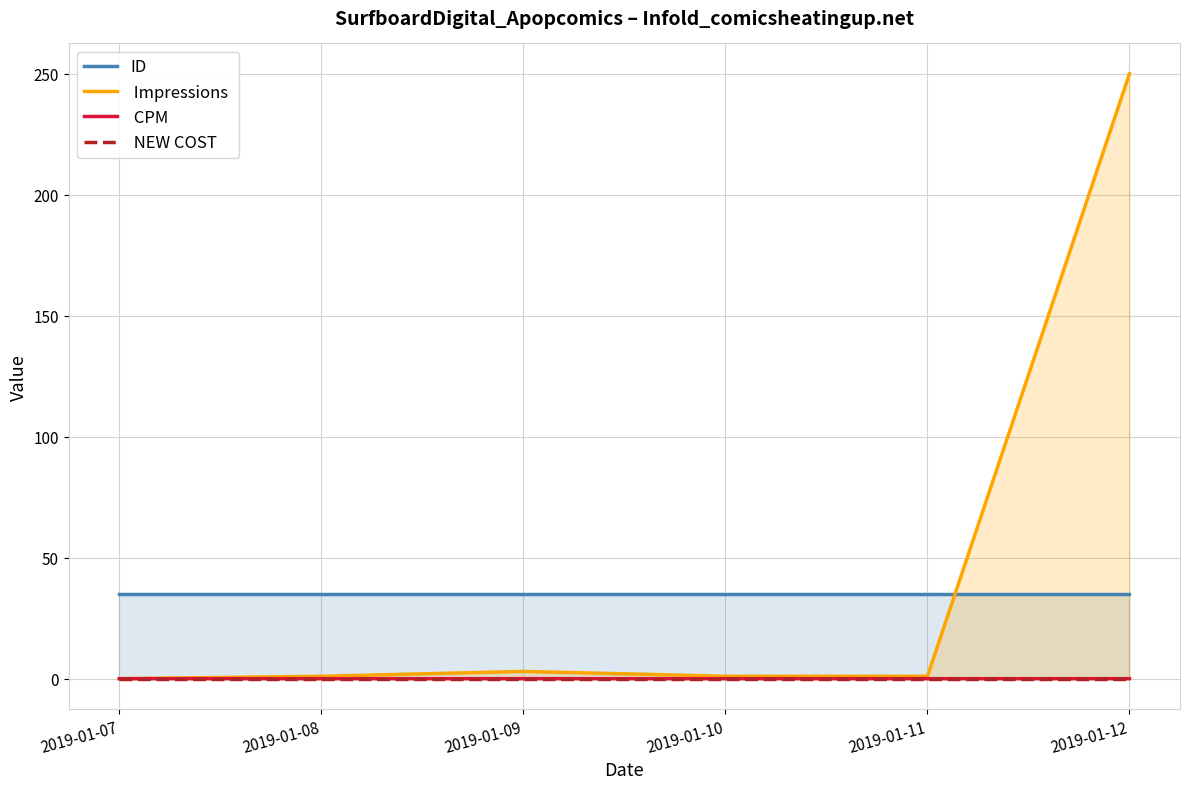

Is it true that  Impressions  equals 0.7 at 2019-01-09?

False